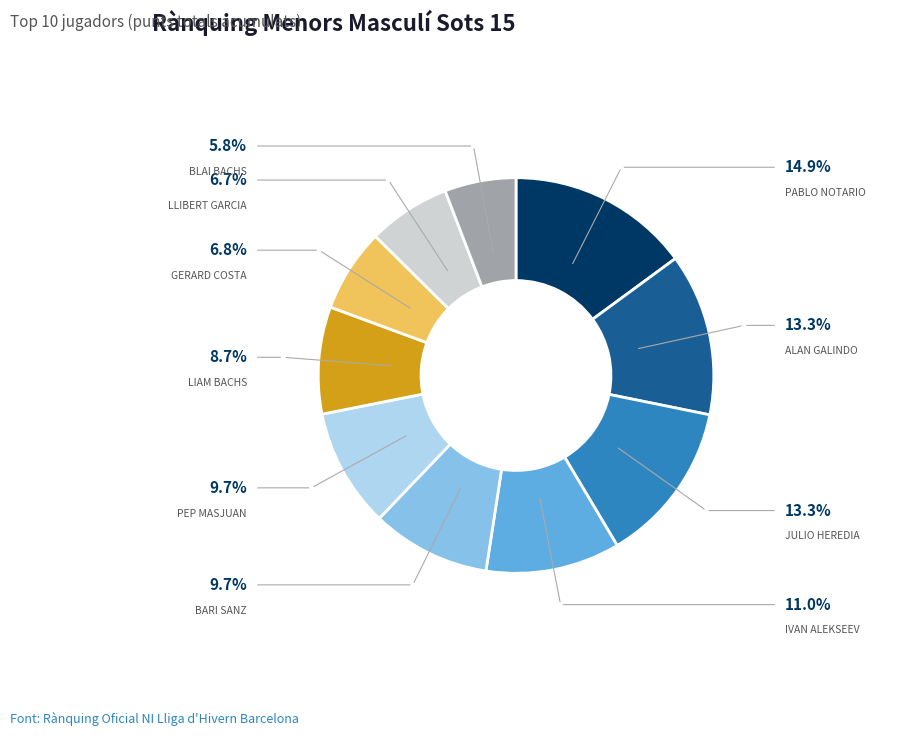

Is there any slice that represents more than half of the pie?

No